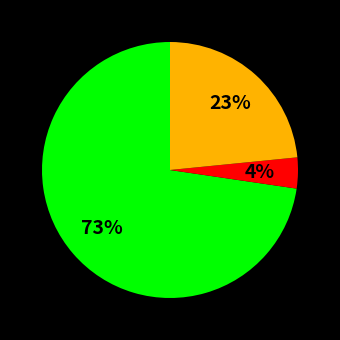

To the nearest percent, what is the average slice percentage?

33%